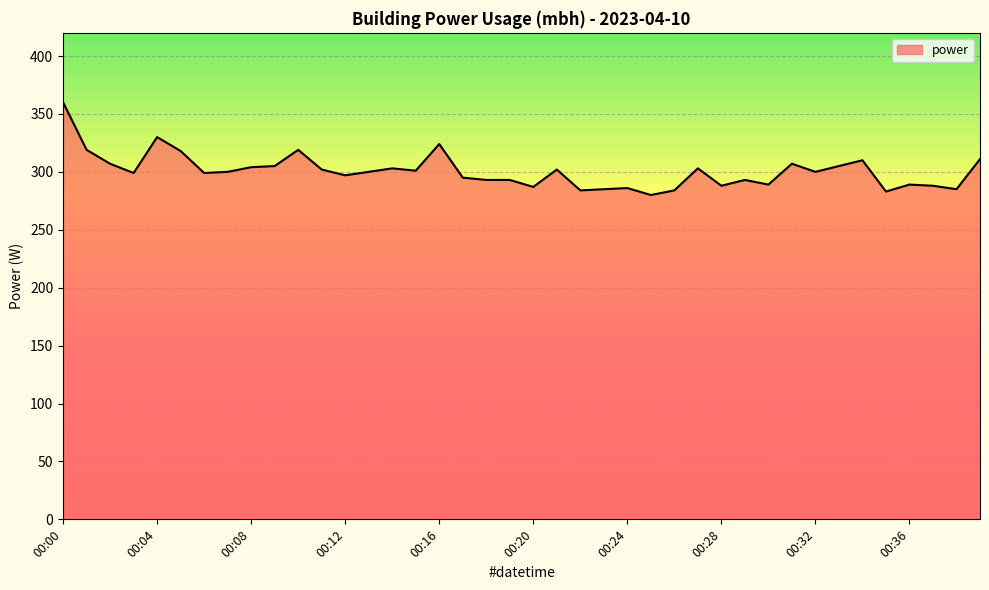

What is the difference between the maximum and minimum values?

80